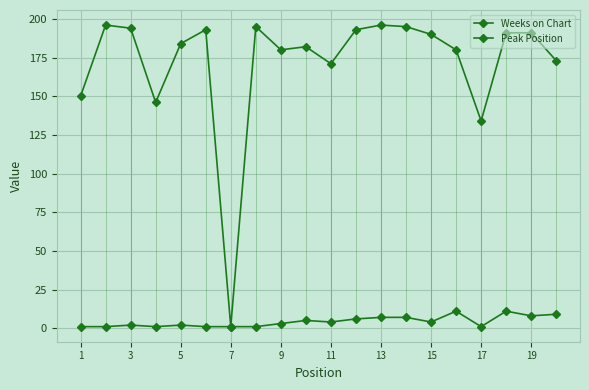

Is this an area chart (filled region under the line)?

No